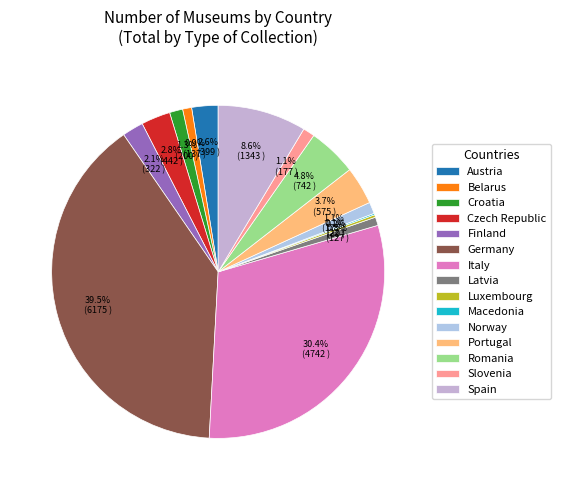

Does Latvia represent more than half of the total?

No